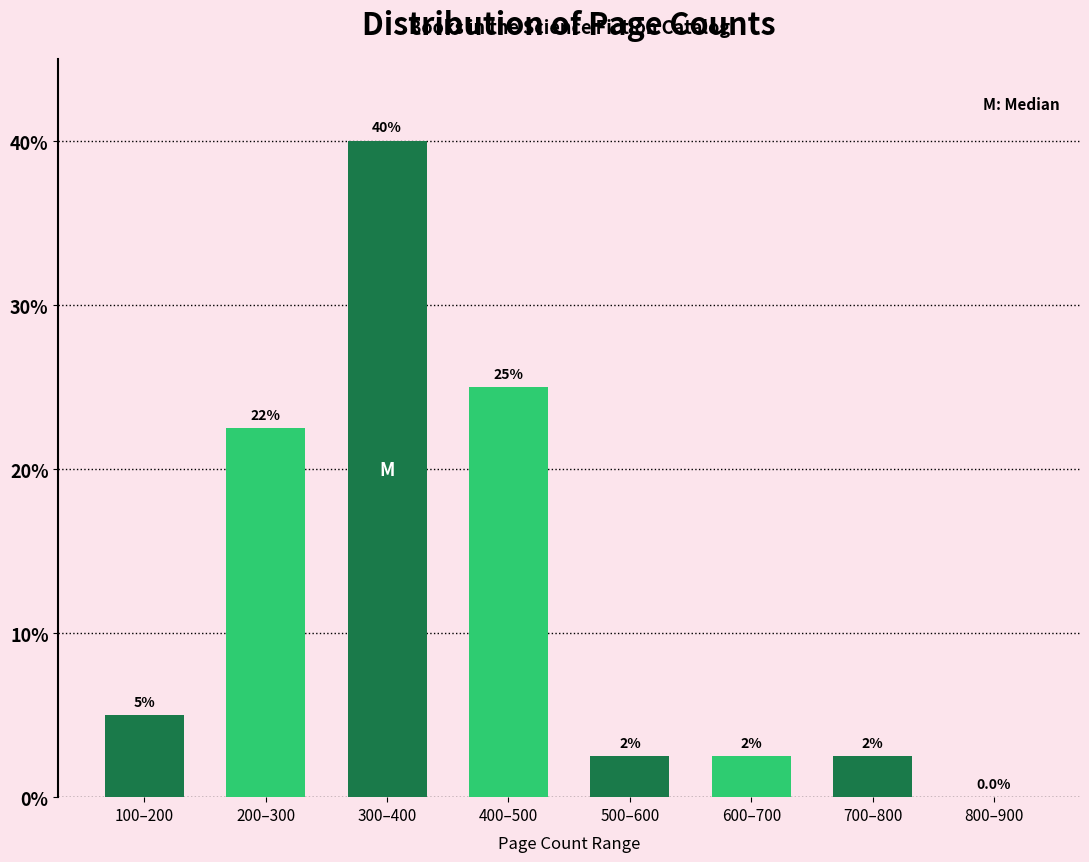

Reading left to right, transcribe all the data shown in this chart.

100–200=5.0	200–300=22.5	300–400=40.0	400–500=25.0	500–600=2.5	600–700=2.5	700–800=2.5	800–900=0.0